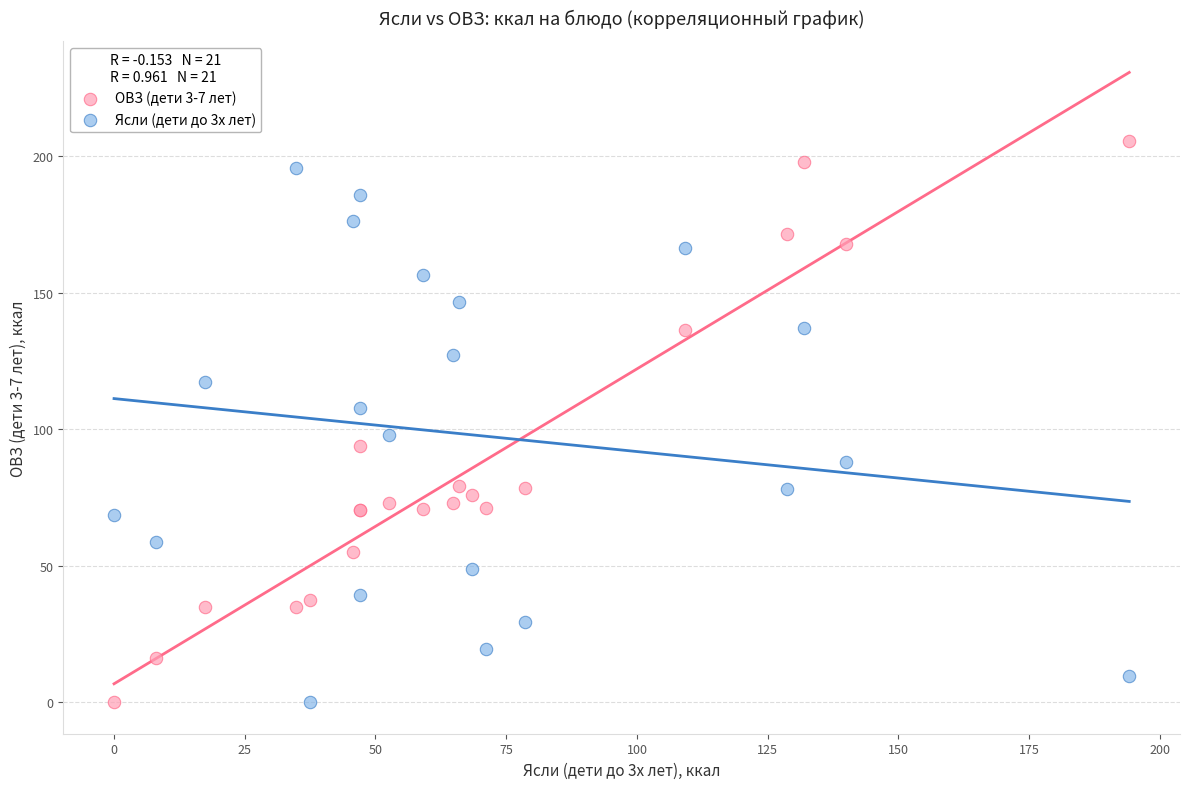

What is the X range (max minus min) for the scatter plot?

194.1